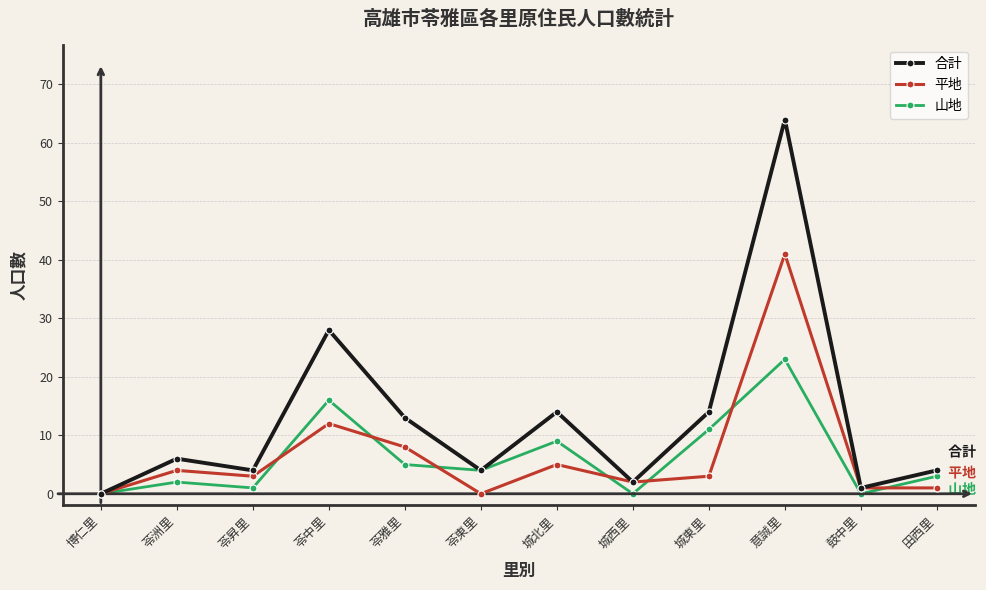

Rank the series at 苓中里 from lowest to highest value.

平地, 山地, 合計